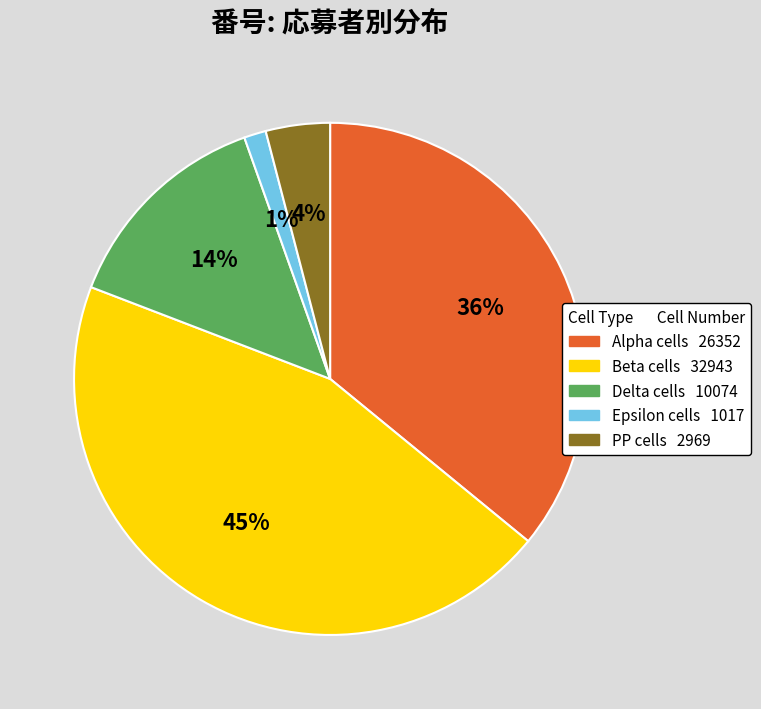

To the nearest percent, what is the difference between the largest and smallest slice percentages?

44%